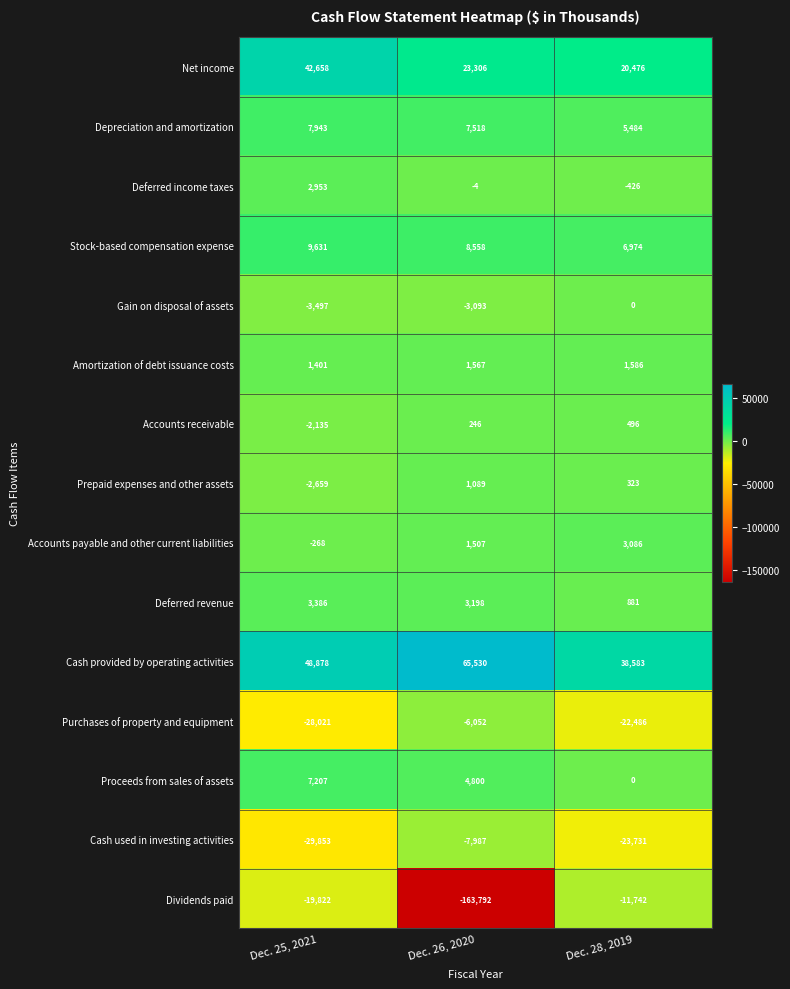

List the series in order of their peak value, highest first.

Cash provided by operating activities, Net income, Stock-based compensation expense, Depreciation and amortization, Proceeds from sales of assets, Deferred revenue, Accounts payable and other current liabilities, Deferred income taxes, Amortization of debt issuance costs, Prepaid expenses and other assets, Accounts receivable, Gain on disposal of assets, Purchases of property and equipment, Cash used in investing activities, Dividends paid